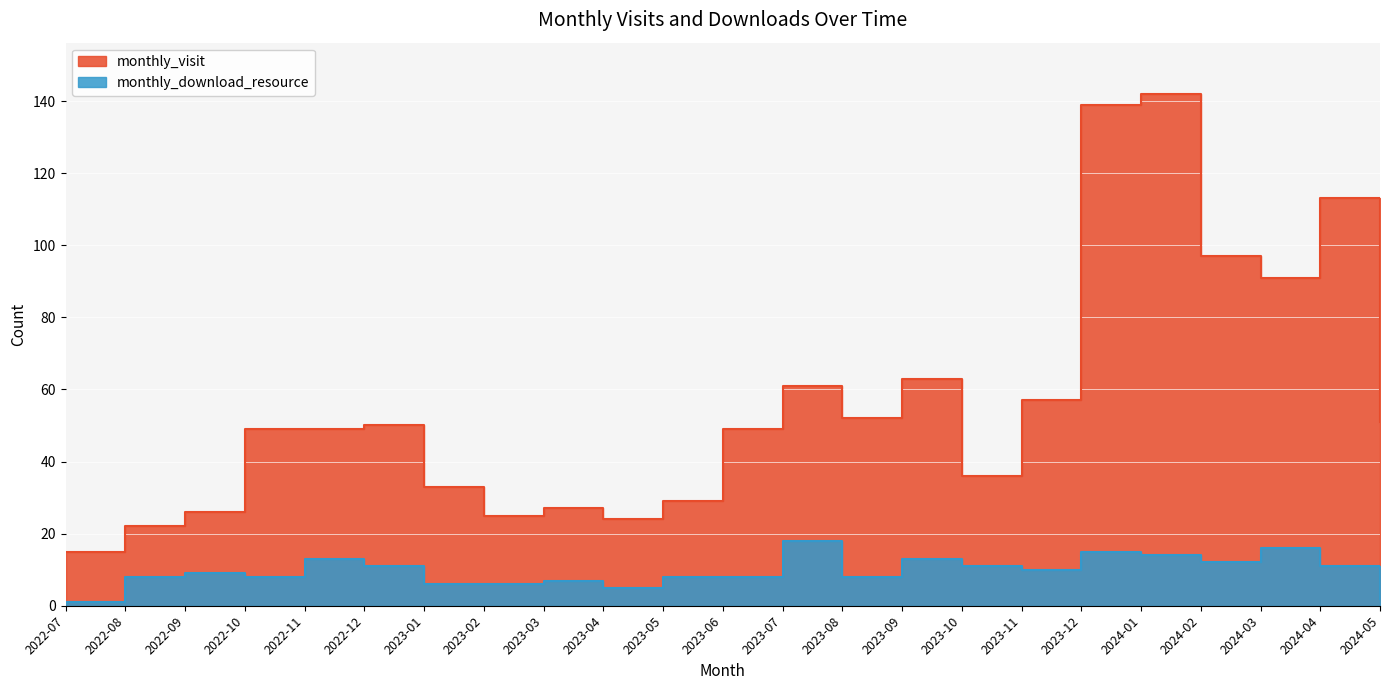

What is the sum of all monthly_visit values?

1300